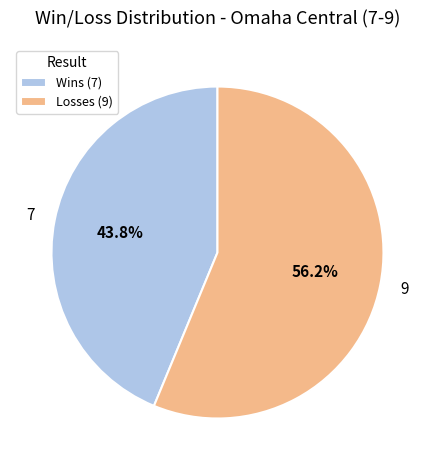

How many segments does this pie chart have?

2